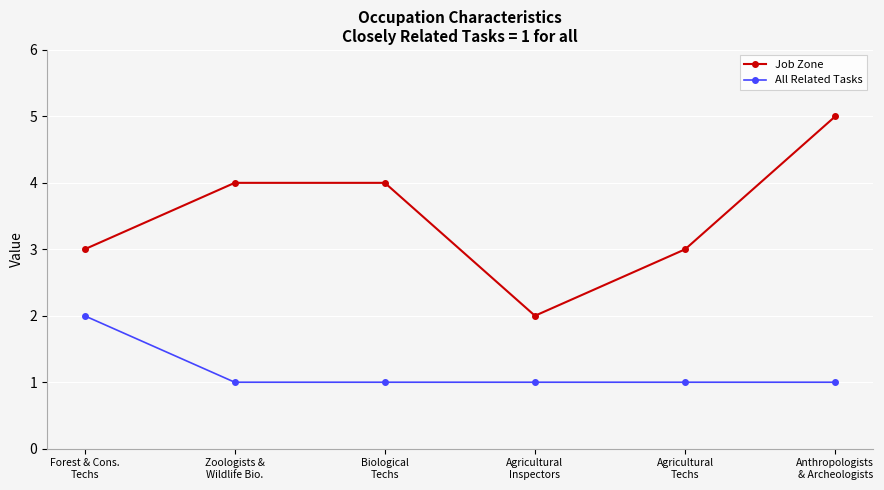

True or false: All Related Tasks and Job Zone cross at least once.

False